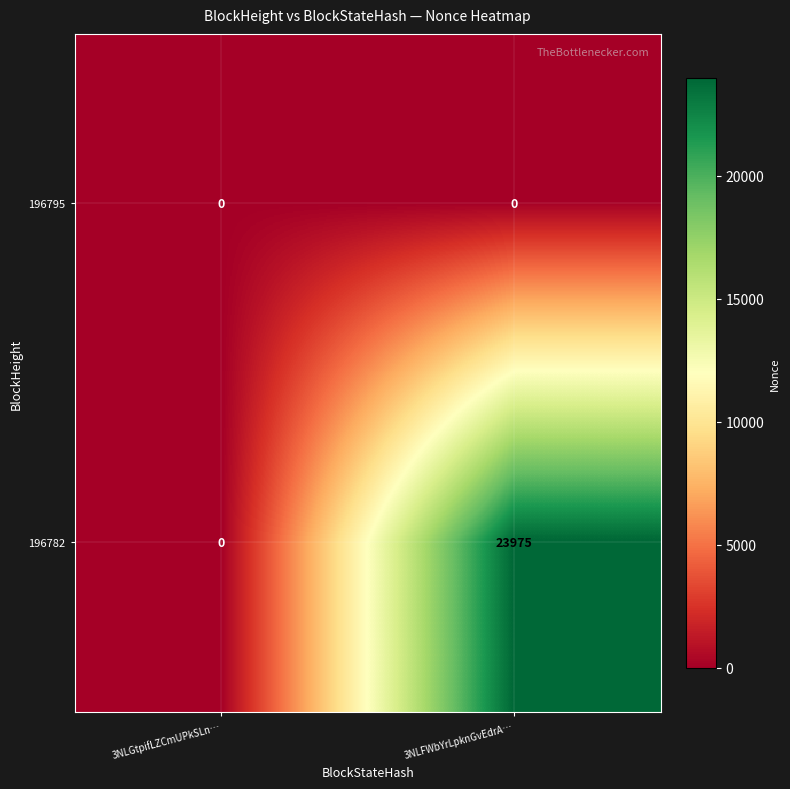

At how many categories does at least one series exceed 16961?

1